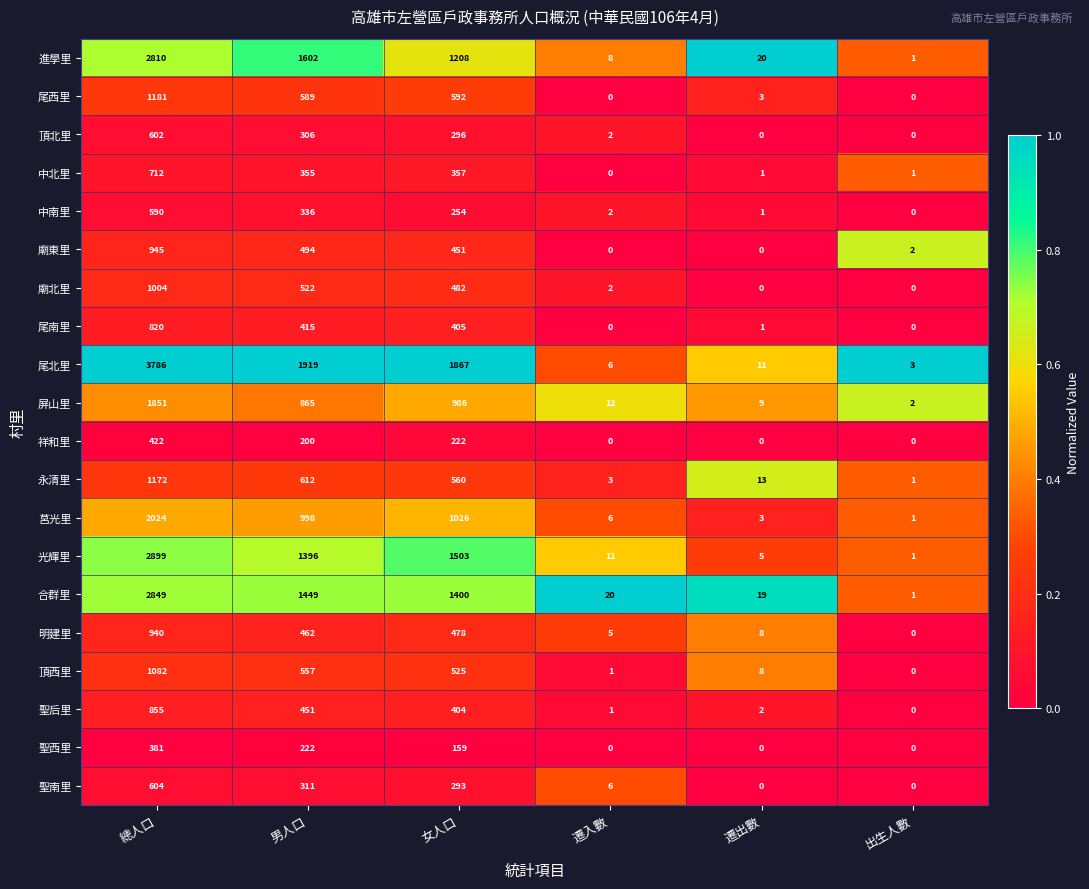

What is the greatest value displayed?

3786